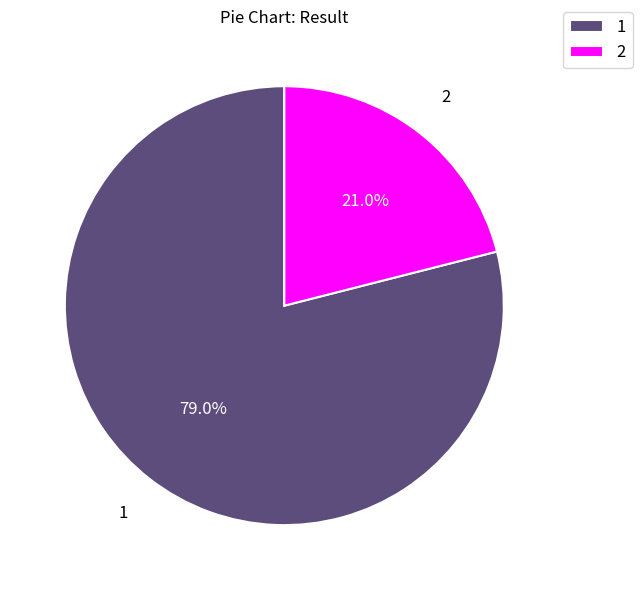

Does any single category account for the majority?

Yes